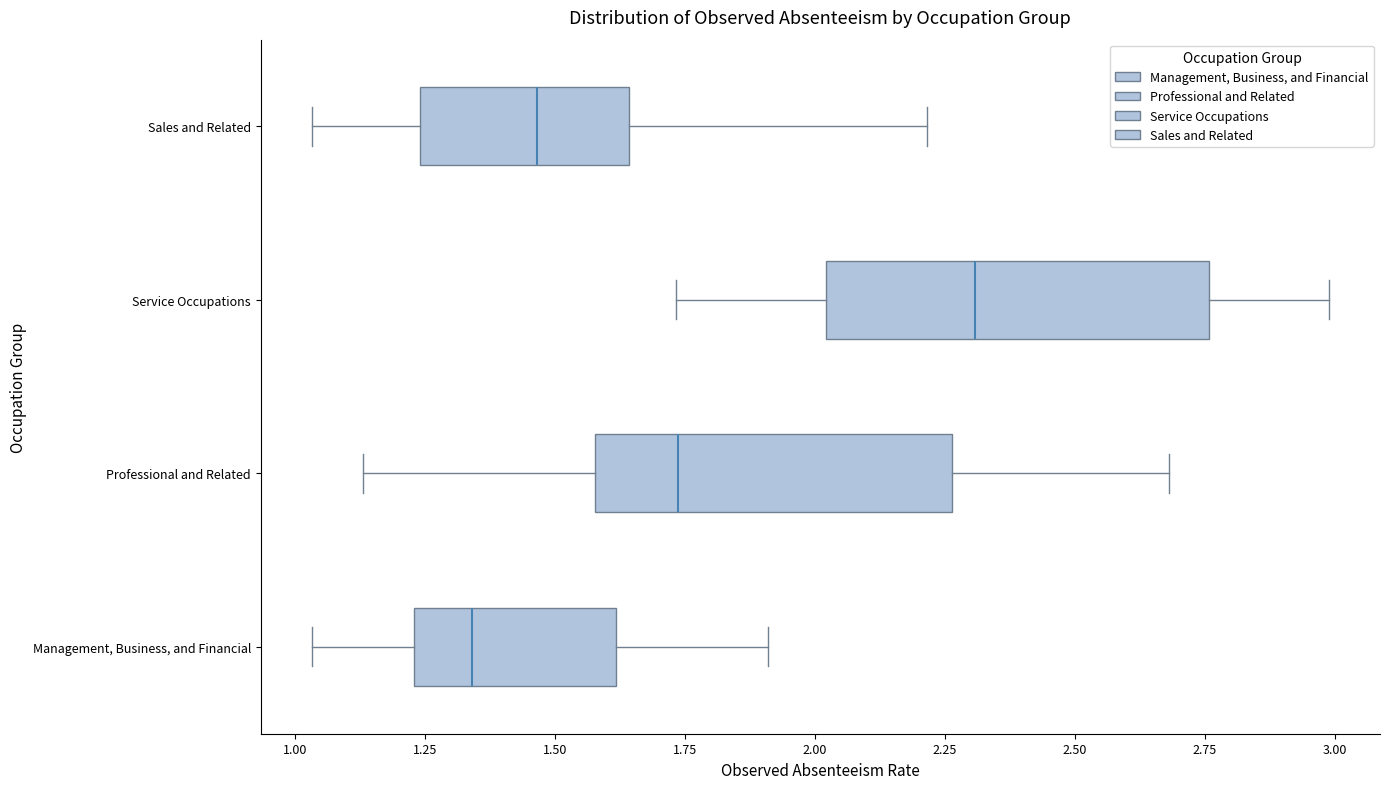

Which box has the furthest to the right median line?

Service Occupations